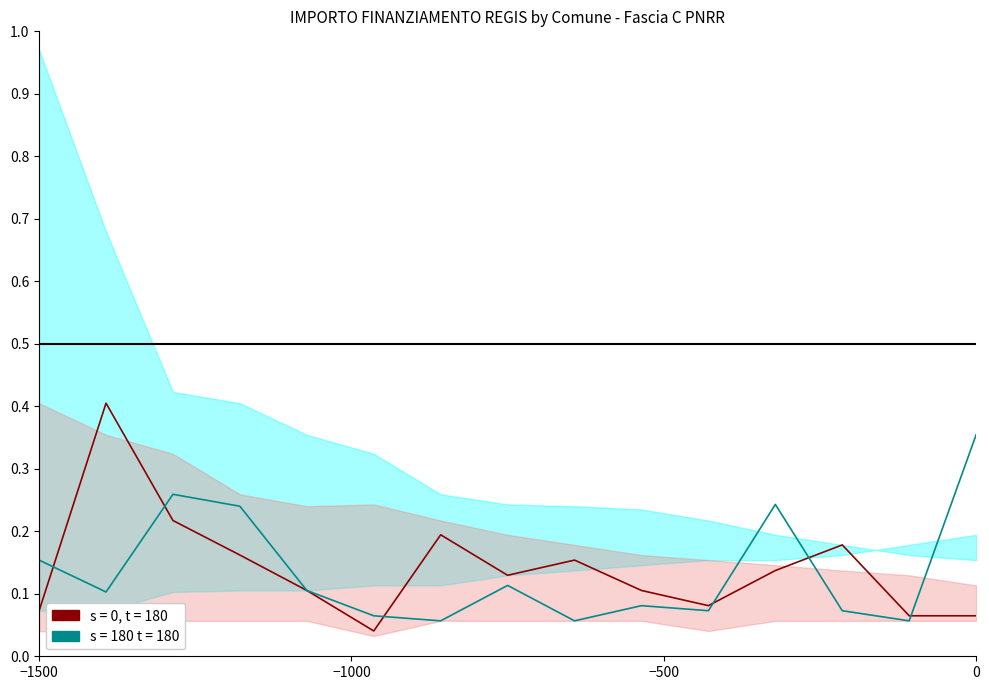

What is the value of the Fascia C (s=180) point at the 7th from the left?

0.1